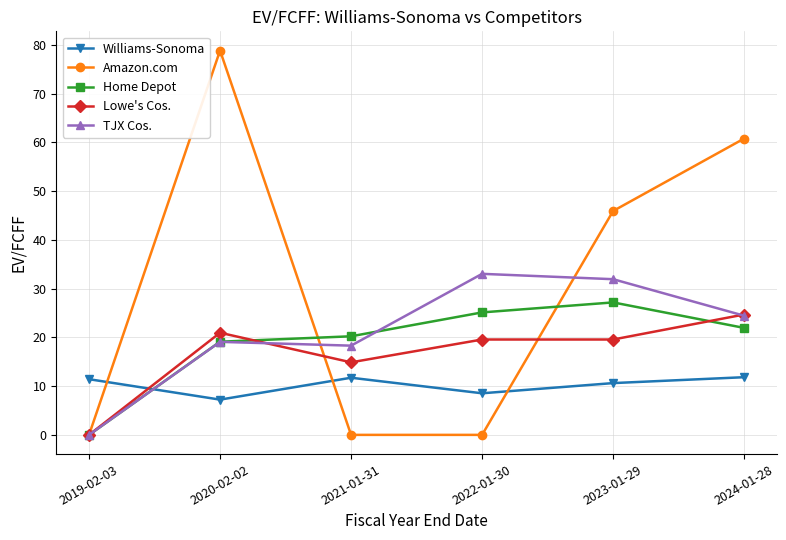

How many times do Lowe's Cos. and Williams-Sonoma cross each other?

1